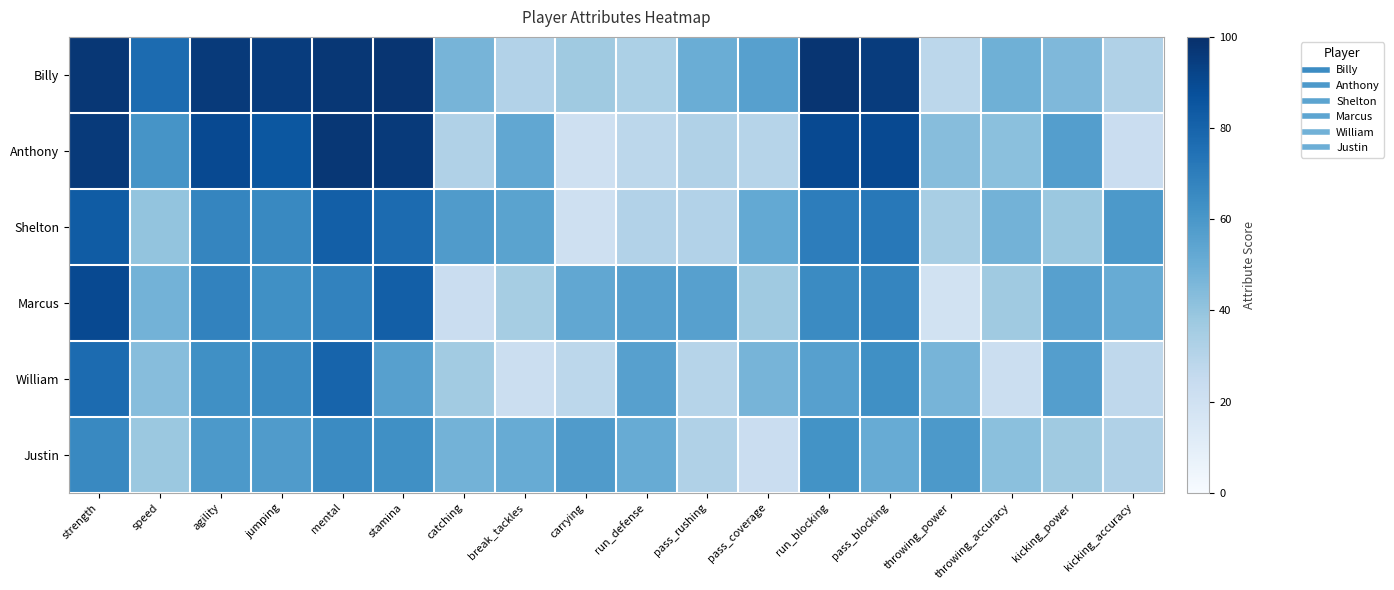

Reading left to right, list all the values displayed in this chart.

Billy: strength=97	speed=77	agility=96	jumping=95	mental=97	stamina=98	catching=47	break_tackles=31	carrying=37	run_defense=33	pass_rushing=50	pass_coverage=56	run_blocking=98	pass_blocking=95	throwing_power=28	throwing_accuracy=49	kicking_power=45	kicking_accuracy=32
Anthony: strength=96	speed=61	agility=90	jumping=85	mental=97	stamina=96	catching=32	break_tackles=53	carrying=21	run_defense=28	pass_rushing=32	pass_coverage=30	run_blocking=90	pass_blocking=90	throwing_power=43	throwing_accuracy=42	kicking_power=57	kicking_accuracy=23
Shelton: strength=83	speed=40	agility=67	jumping=66	mental=82	stamina=77	catching=58	break_tackles=55	carrying=21	run_defense=31	pass_rushing=31	pass_coverage=52	run_blocking=70	pass_blocking=72	throwing_power=34	throwing_accuracy=48	kicking_power=38	kicking_accuracy=59
Marcus: strength=90	speed=48	agility=68	jumping=63	mental=68	stamina=82	catching=23	break_tackles=35	carrying=53	run_defense=56	pass_rushing=56	pass_coverage=37	run_blocking=65	pass_blocking=67	throwing_power=19	throwing_accuracy=37	kicking_power=56	kicking_accuracy=51
William: strength=77	speed=43	agility=63	jumping=65	mental=80	stamina=56	catching=36	break_tackles=22	carrying=28	run_defense=56	pass_rushing=30	pass_coverage=47	run_blocking=56	pass_blocking=63	throwing_power=47	throwing_accuracy=22	kicking_power=57	kicking_accuracy=27
Justin: strength=66	speed=38	agility=59	jumping=58	mental=65	stamina=63	catching=48	break_tackles=51	carrying=58	run_defense=51	pass_rushing=32	pass_coverage=23	run_blocking=62	pass_blocking=51	throwing_power=59	throwing_accuracy=42	kicking_power=37	kicking_accuracy=32